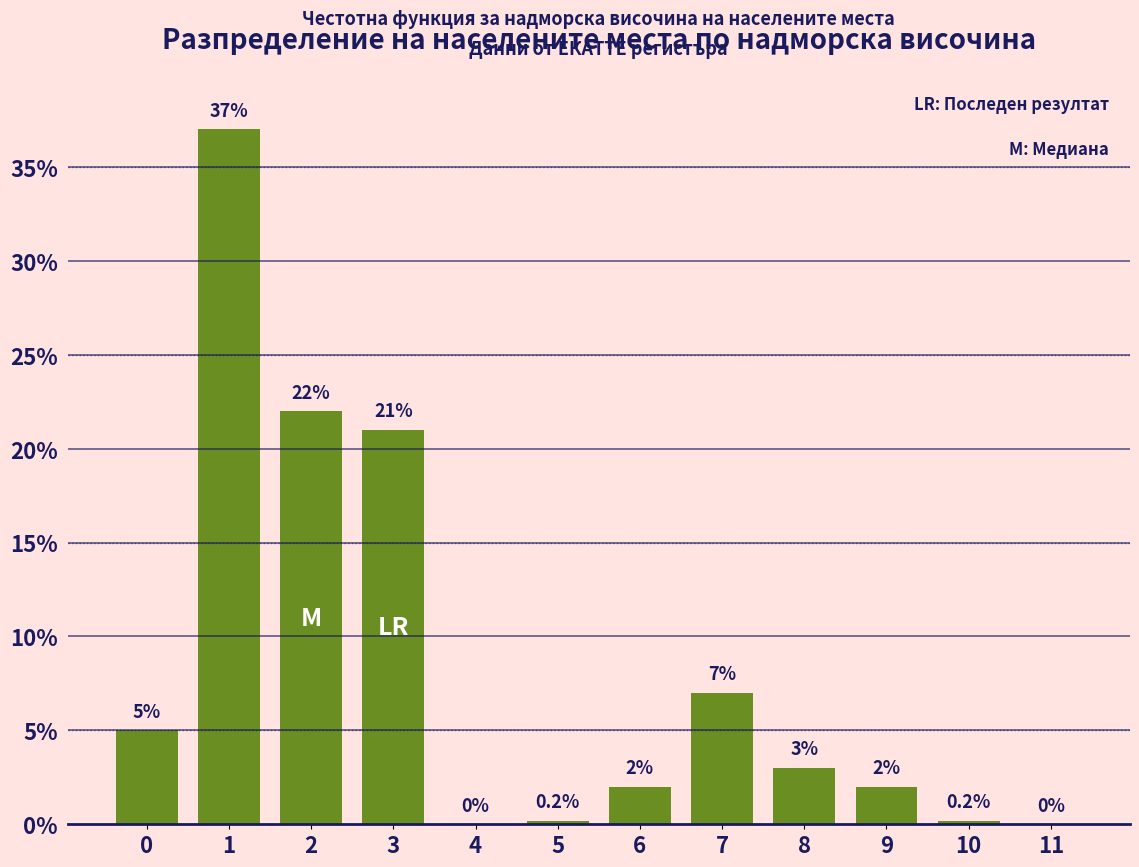

Reading left to right, transcribe all the data shown in this chart.

0=5.0	1=37.0	2=22.0	3=21.0	4=0.0	5=0.2	6=2.0	7=7.0	8=3.0	9=2.0	10=0.2	11=0.0